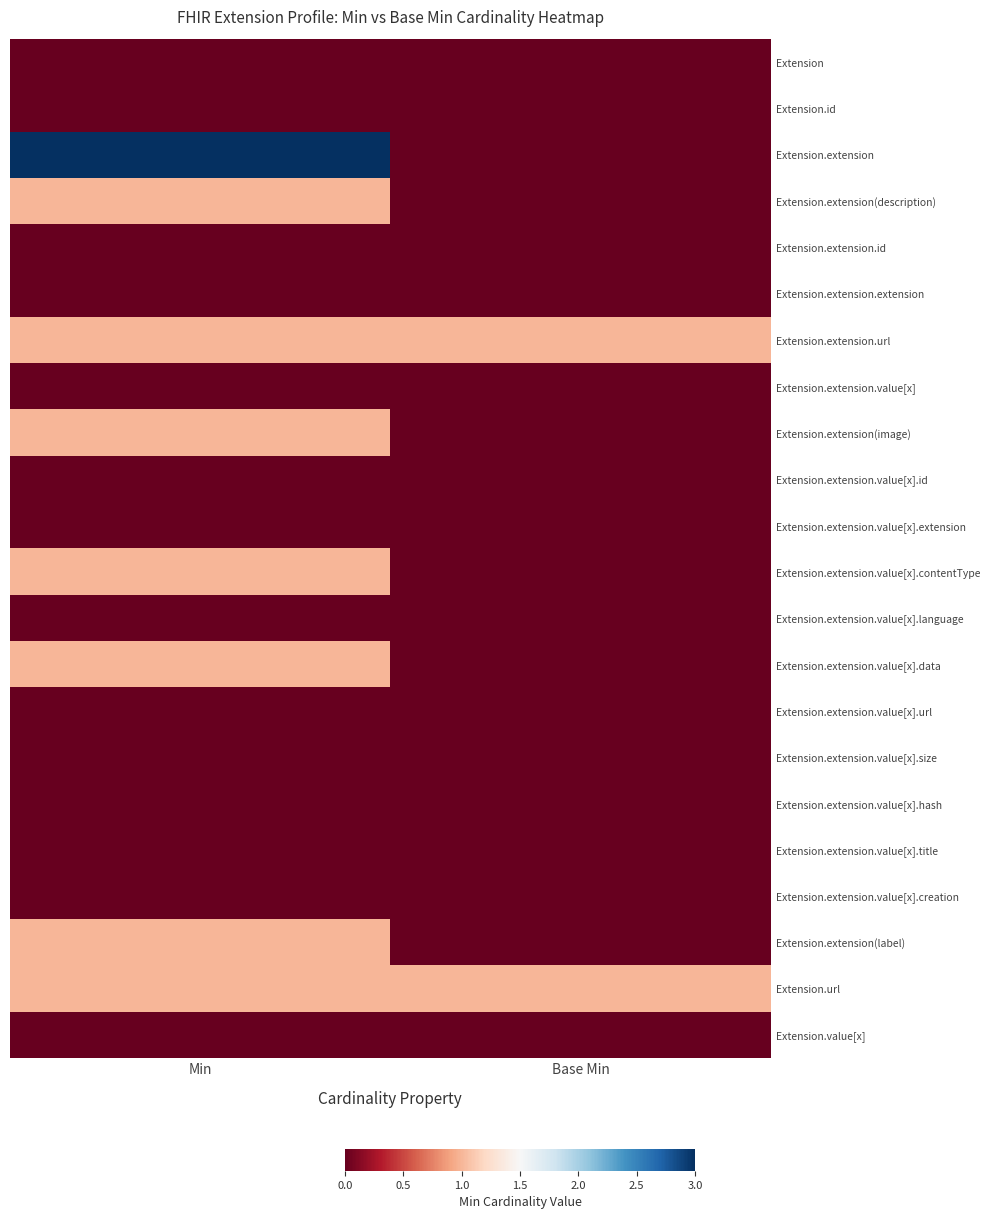

Reading left to right, transcribe all the data shown in this chart.

Extension: Min=0	Base Min=0
Extension.id: Min=0	Base Min=0
Extension.extension: Min=3	Base Min=0
Extension.extension(description): Min=1	Base Min=0
Extension.extension.id: Min=0	Base Min=0
Extension.extension.extension: Min=0	Base Min=0
Extension.extension.url: Min=1	Base Min=1
Extension.extension.value[x]: Min=0	Base Min=0
Extension.extension(image): Min=1	Base Min=0
Extension.extension.value[x].id: Min=0	Base Min=0
Extension.extension.value[x].extension: Min=0	Base Min=0
Extension.extension.value[x].contentType: Min=1	Base Min=0
Extension.extension.value[x].language: Min=0	Base Min=0
Extension.extension.value[x].data: Min=1	Base Min=0
Extension.extension.value[x].url: Min=0	Base Min=0
Extension.extension.value[x].size: Min=0	Base Min=0
Extension.extension.value[x].hash: Min=0	Base Min=0
Extension.extension.value[x].title: Min=0	Base Min=0
Extension.extension.value[x].creation: Min=0	Base Min=0
Extension.extension(label): Min=1	Base Min=0
Extension.url: Min=1	Base Min=1
Extension.value[x]: Min=0	Base Min=0